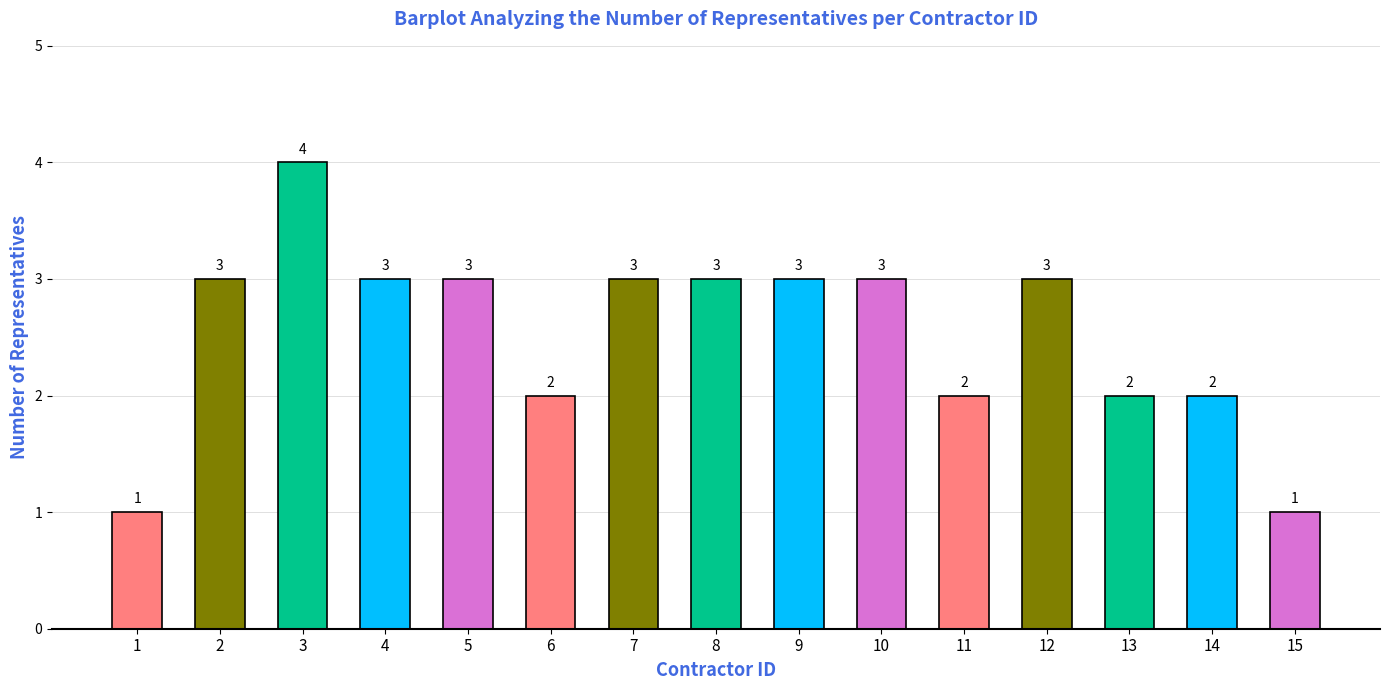

How many series are shown in this chart?

1